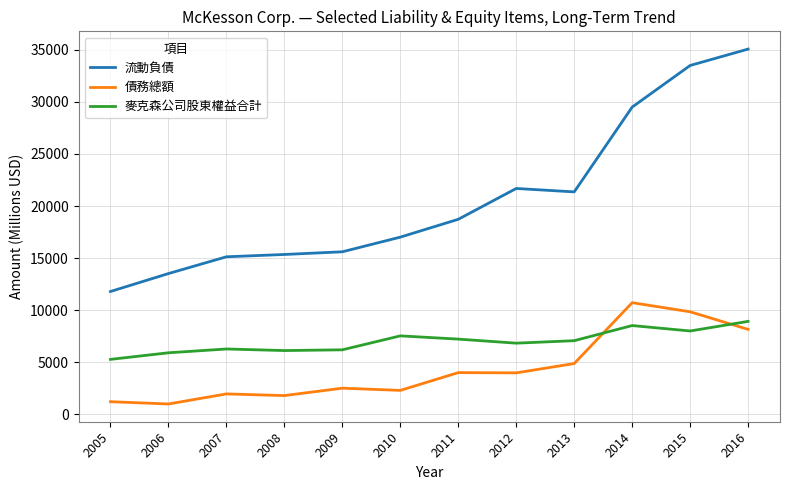

What is the greatest value displayed?

35071